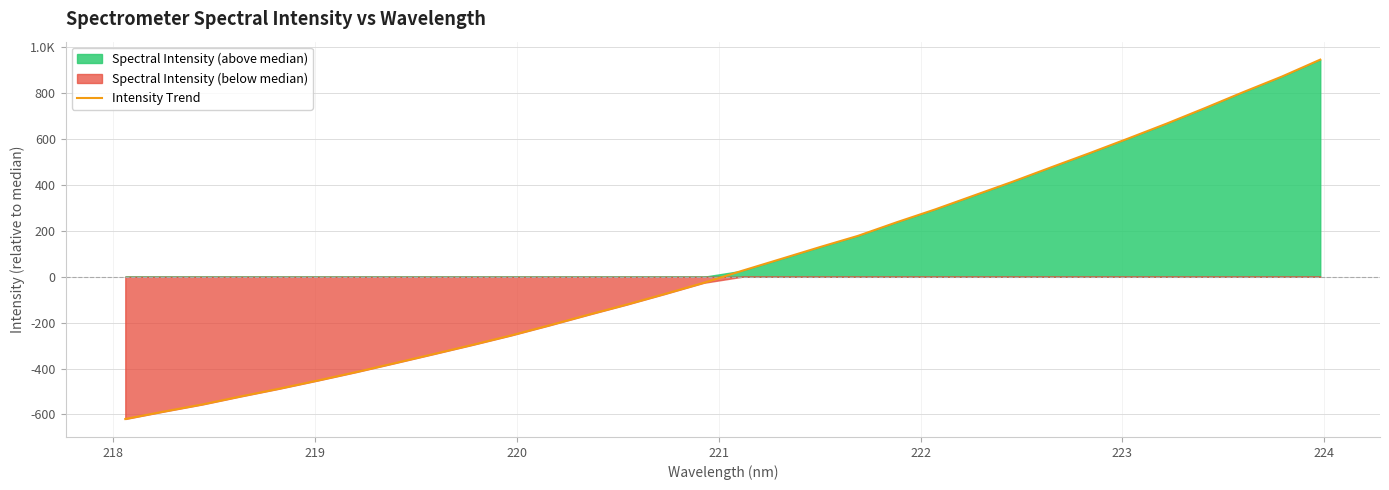

What is the value of the 16th point from the left?

-26.4